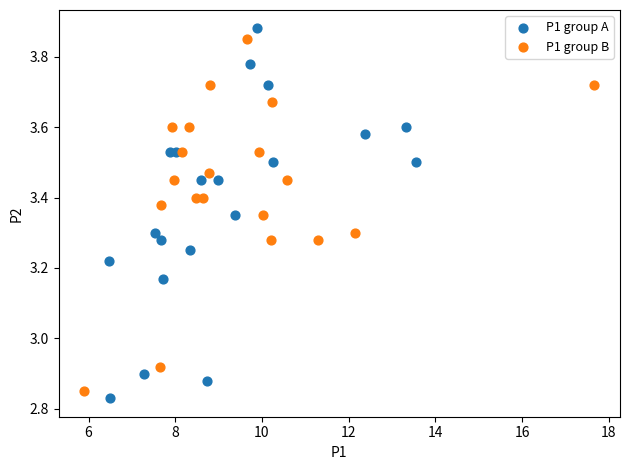

Which series contains the highest Y value?

P1 group A